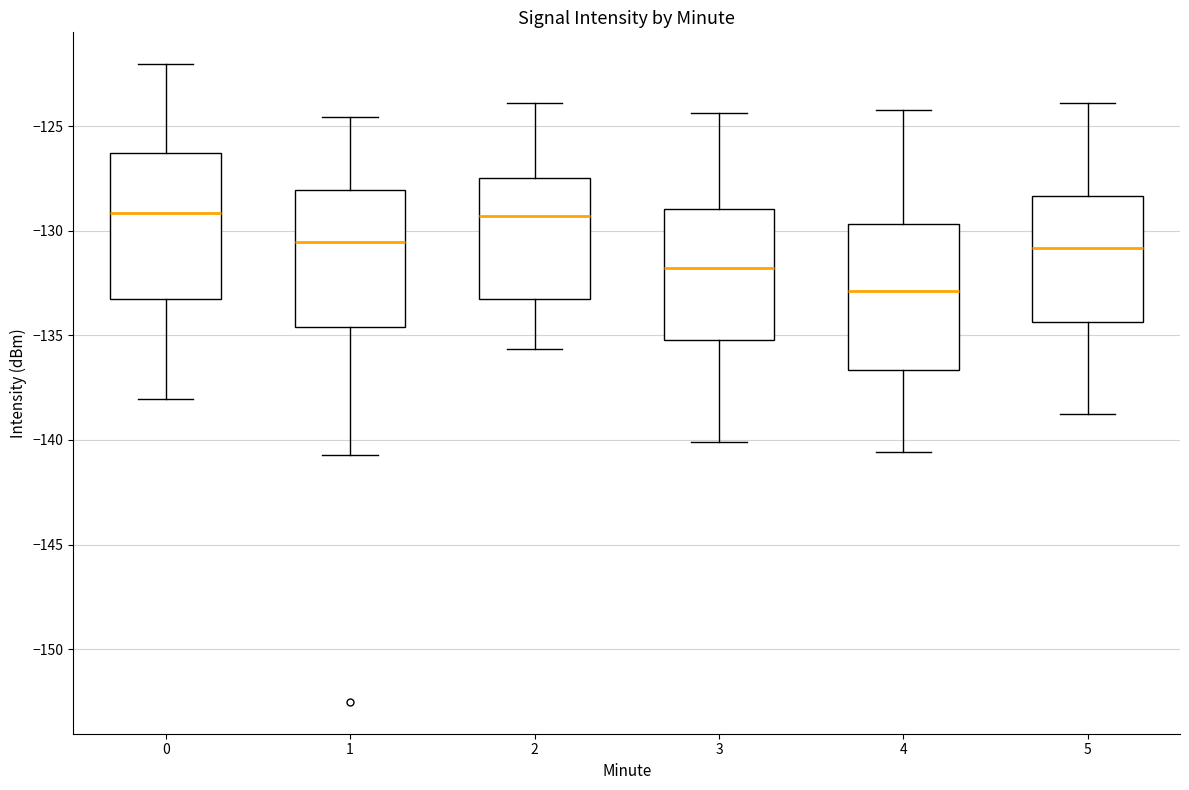

Reading left to right, transcribe this box plot: for each box, give where its median line is, the range the box spans, and where its two whiskers end, as read against the y-axis. The values are not printed on the chart, so give them approximately, as read against the axis.

0: median -129.0, box -133.0 to -126.5, whiskers -138.0 to -122.0
1: median -130.5, box -134.5 to -128.0, whiskers -140.5 to -124.5
2: median -129.5, box -133.5 to -127.5, whiskers -135.5 to -124.0
3: median -132.0, box -135.0 to -129.0, whiskers -140.0 to -124.5
4: median -133.0, box -136.5 to -129.5, whiskers -140.5 to -124.0
5: median -131.0, box -134.5 to -128.5, whiskers -139.0 to -124.0